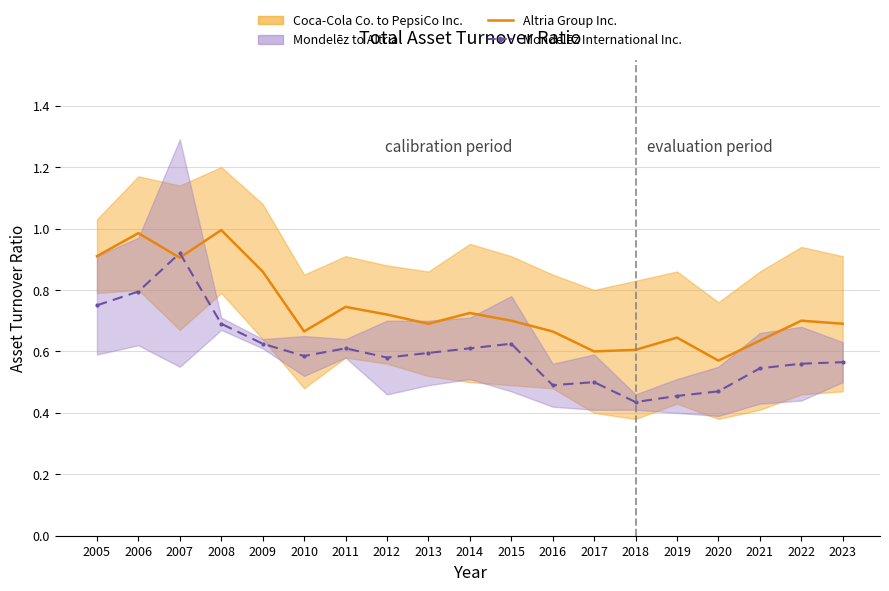

Reading left to right, list all the values displayed in this chart.

Altria Group Inc.: 0.9	1.0	0.9	1.0	0.9	0.7	0.7	0.7	0.7	0.7	0.7	0.7	0.6	0.6	0.6	0.6	0.6	0.7	0.7
Mondelēz International Inc.: 0.8	0.8	0.9	0.7	0.6	0.6	0.6	0.6	0.6	0.6	0.6	0.5	0.5	0.4	0.5	0.5	0.5	0.6	0.6